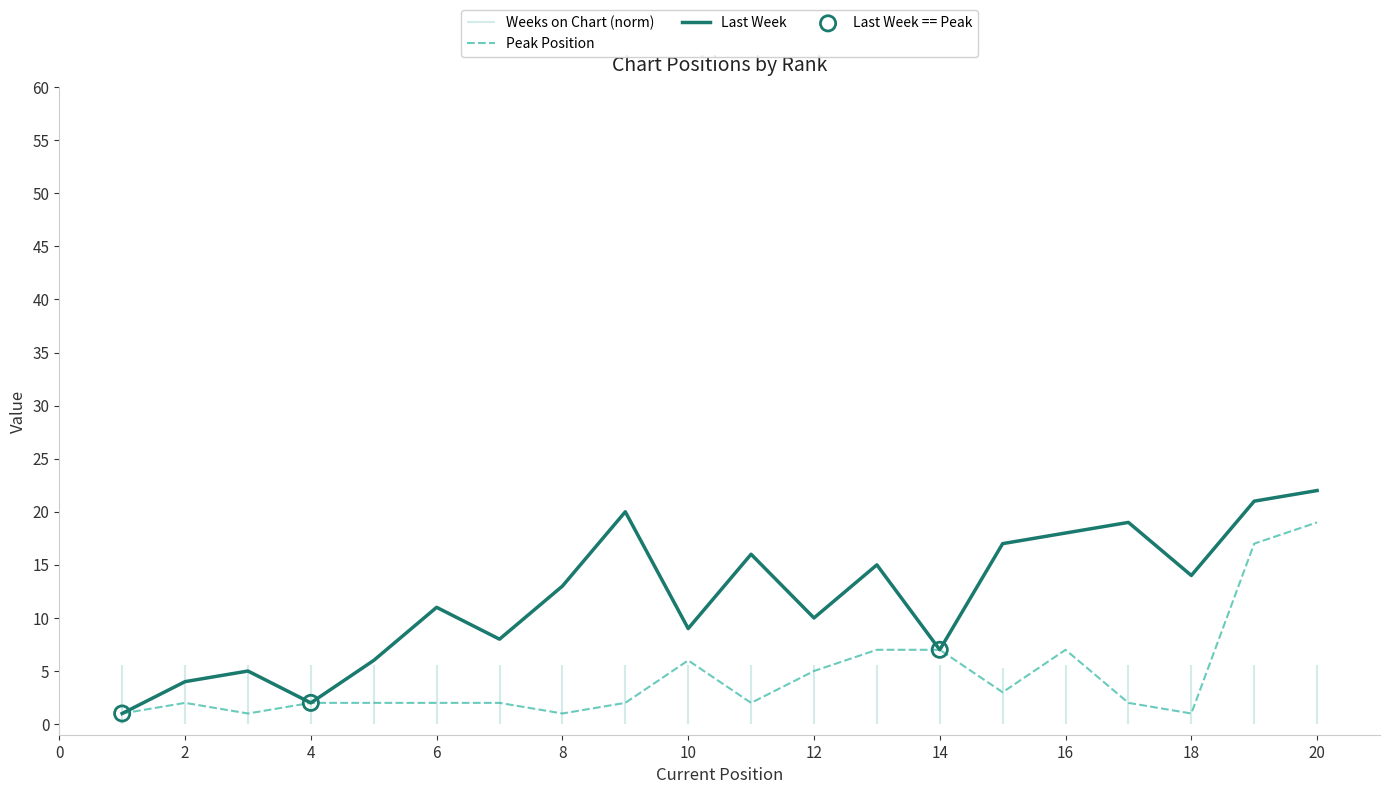

At how many categories does at least one series exceed 8?

13